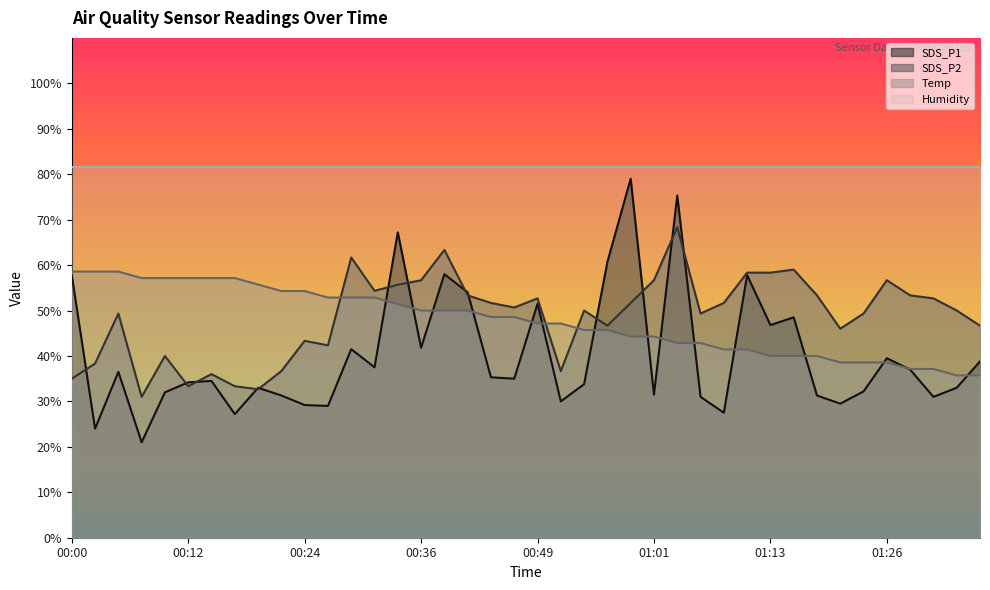

At how many categories does at least one series exceed 28?

40